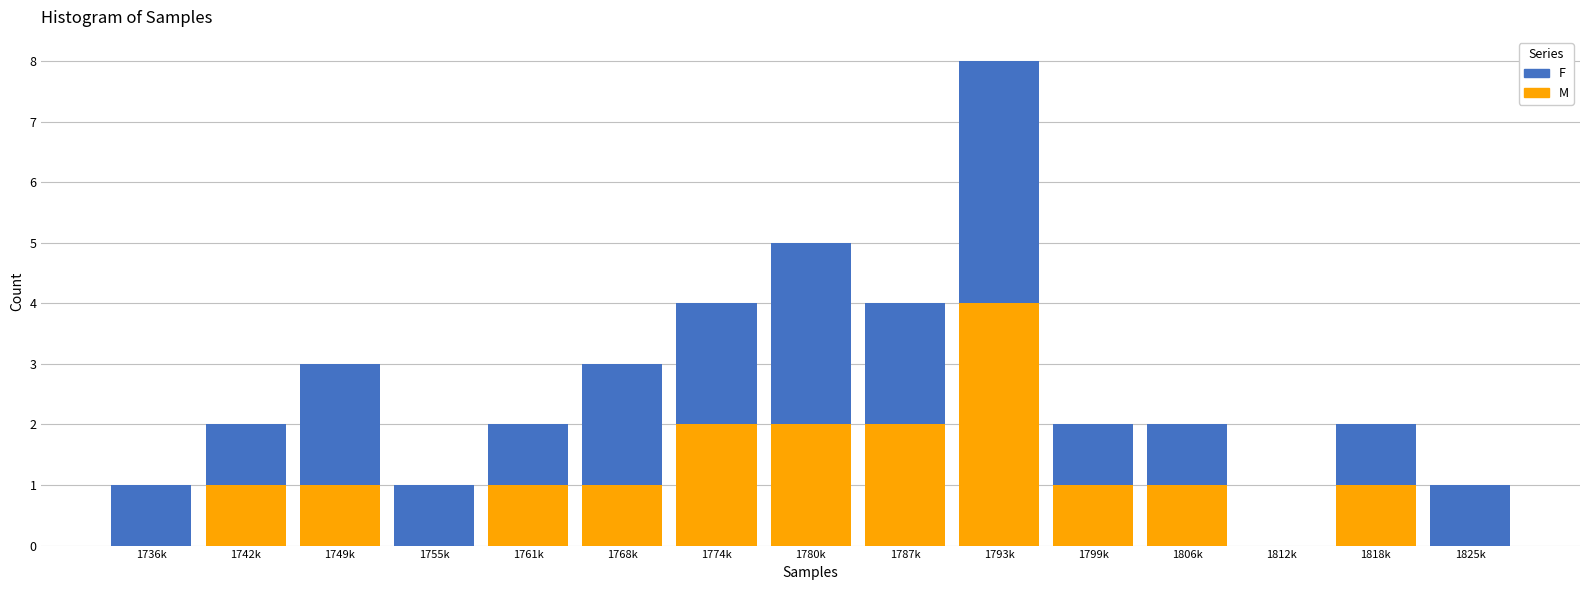

Reading right to left, transcribe the values for M.

1825k=0	1818k=1	1812k=0	1806k=1	1799k=1	1793k=4	1787k=2	1780k=2	1774k=2	1768k=1	1761k=1	1755k=0	1749k=1	1742k=1	1736k=0